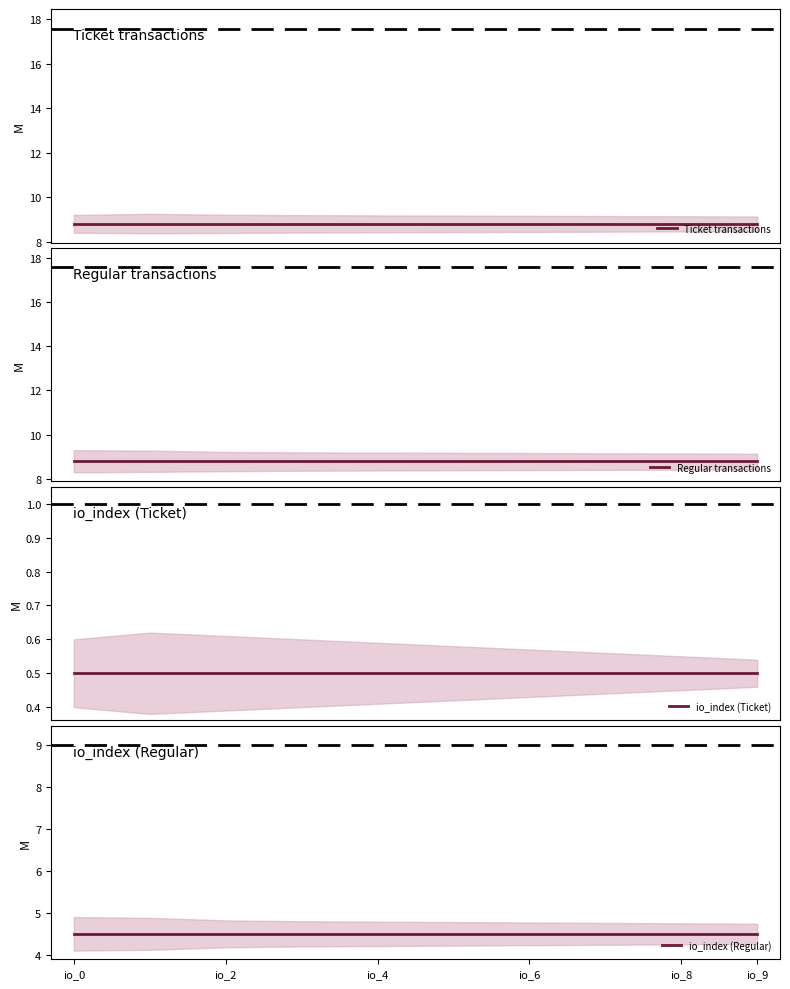

At which label does io_index (Ticket) reach its peak?

io_0